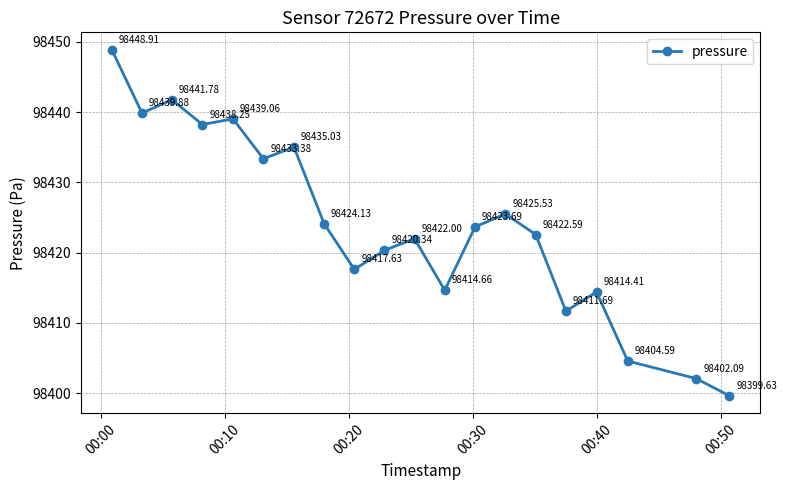

Count the number of data series in this chart.

1